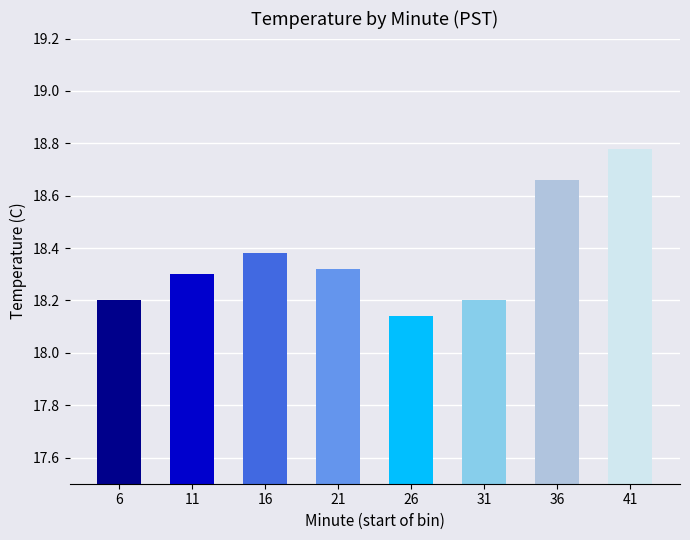

How many bars are there in total?

8